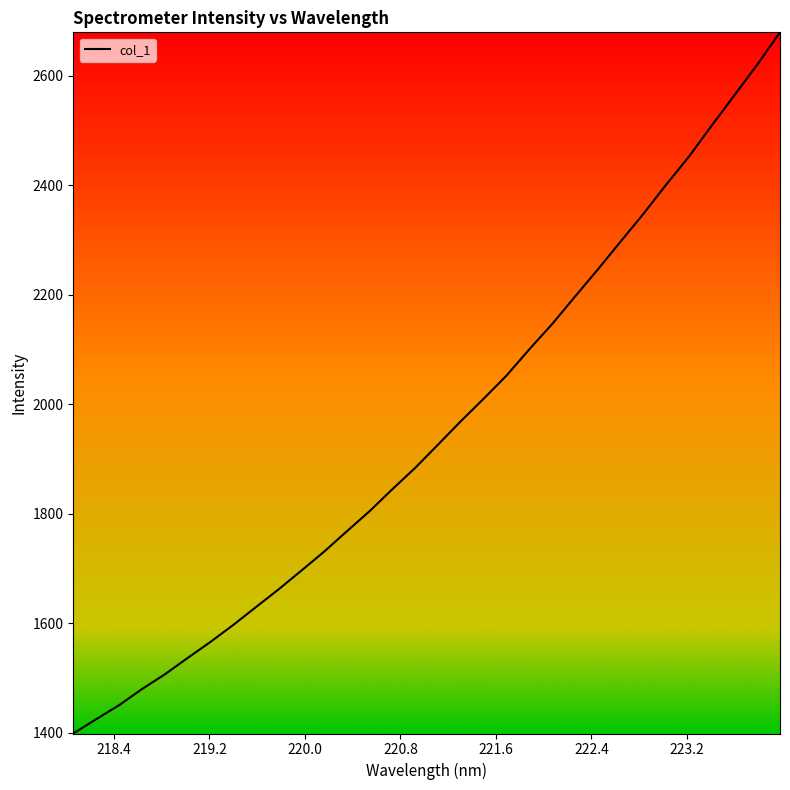

What is the difference between the maximum and minimum values?

1281.0